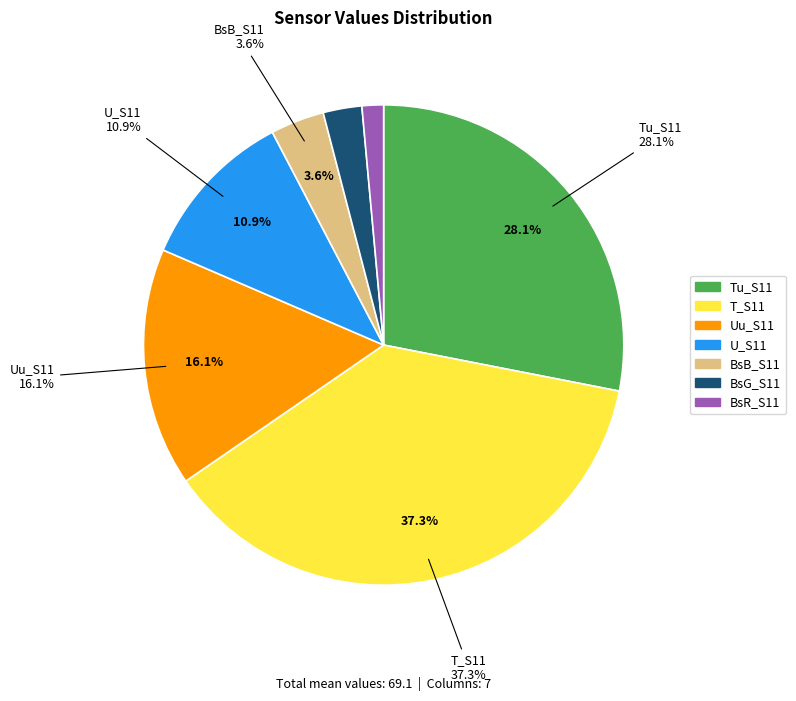

What percentage do T_S11 and Tu_S11 together represent?

65.4%